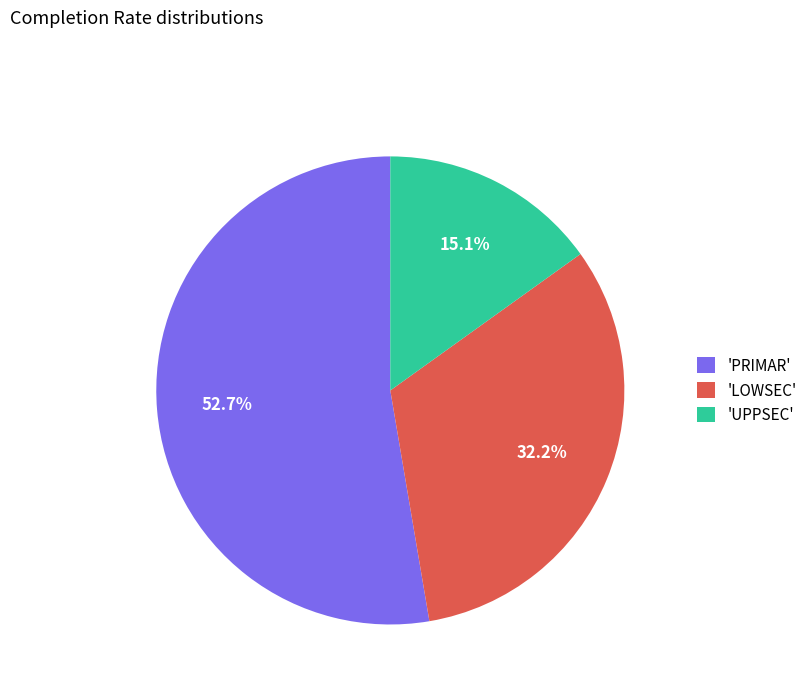

Is there any slice that represents more than half of the pie?

Yes